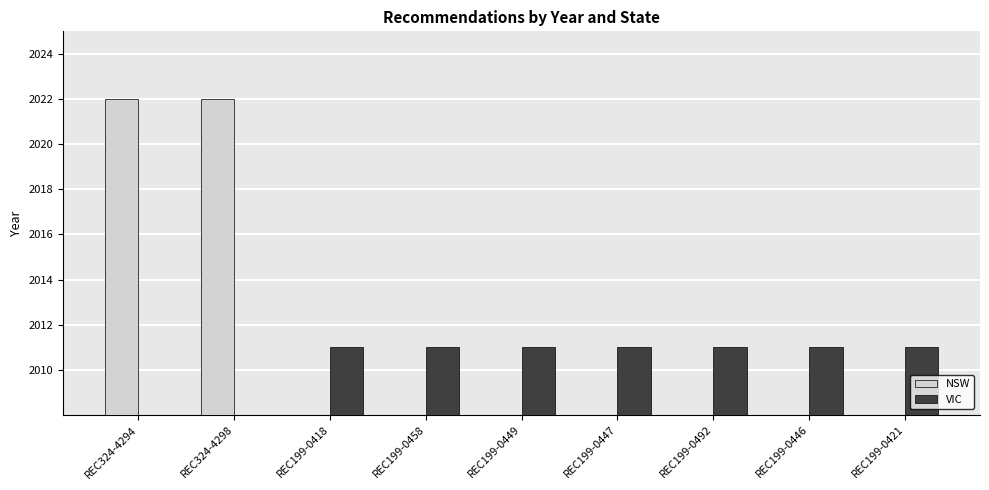

At which category is the sum across all series the highest?

REC324-4294